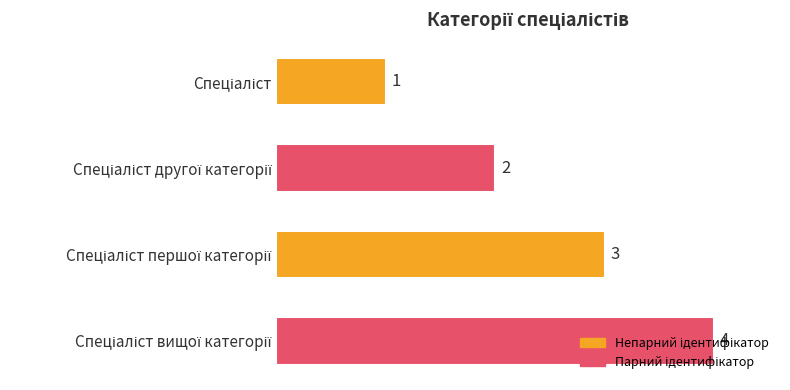

Does the chart contain stacked bars?

No